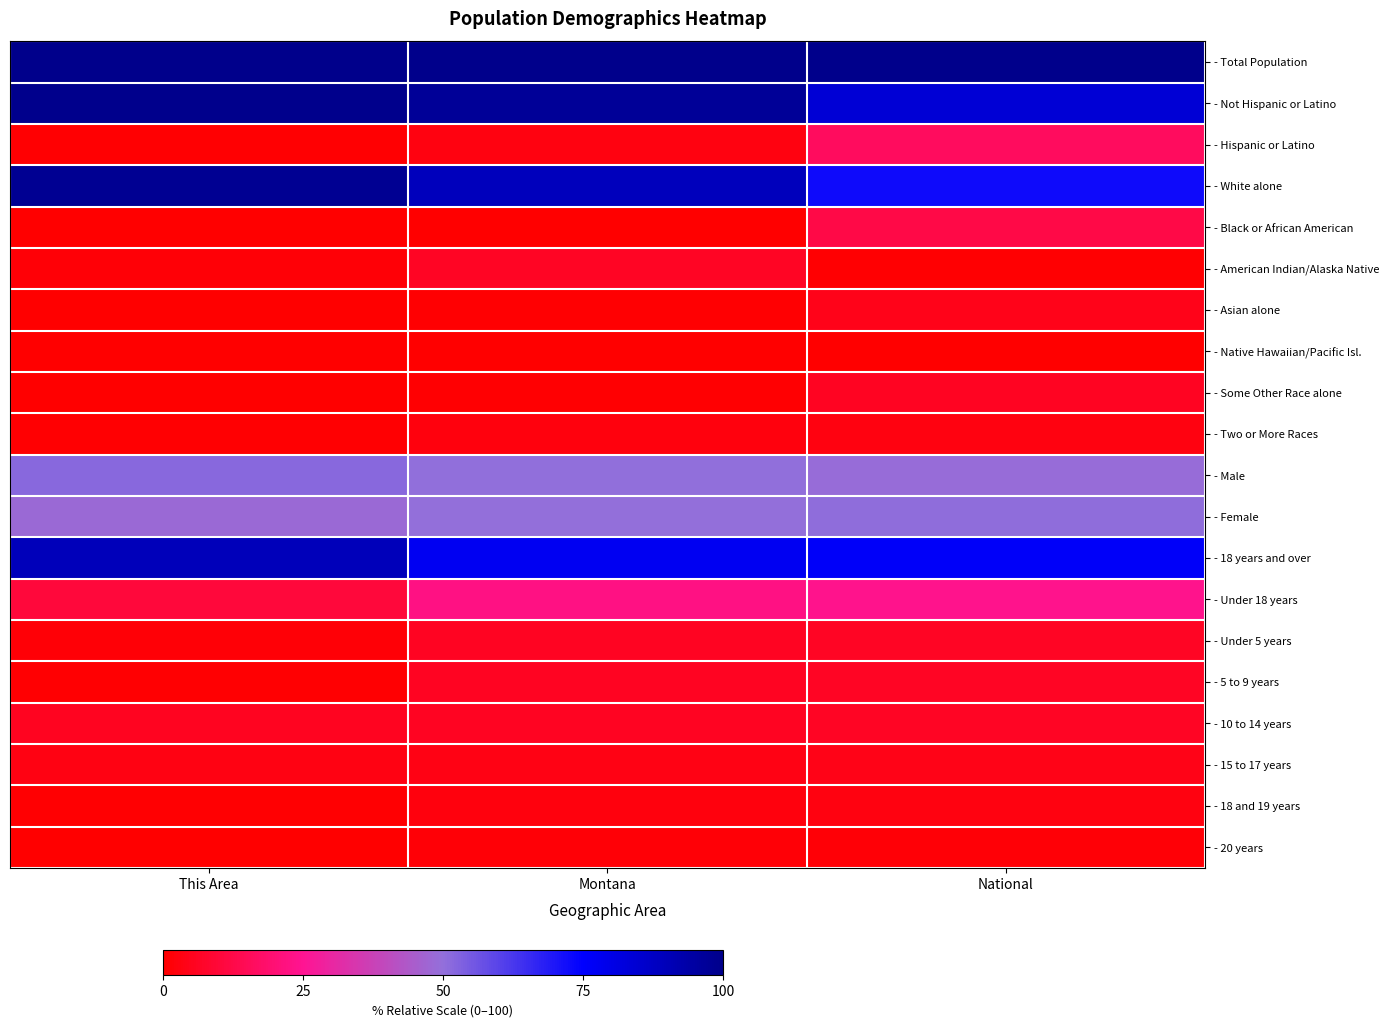

Reading left to right, what are all the values shown in this chart?

- Total Population: This Area=100.0	Montana=100.0	National=100.0
- Not Hispanic or Latino: This Area=99.6	Montana=97.1	National=83.6
- Hispanic or Latino: This Area=0.4	Montana=2.8	National=16.2
- White alone: This Area=98.4	Montana=89.4	National=72.4
- Black or African American: This Area=0.0	Montana=0.3	National=12.5
- American Indian/Alaska Native: This Area=1.2	Montana=6.3	National=0.8
- Asian alone: This Area=0.0	Montana=0.6	National=4.6
- Native Hawaiian/Pacific Isl.: This Area=0.0	Montana=0.0	National=0.0
- Some Other Race alone: This Area=0.0	Montana=0.5	National=6.0
- Two or More Races: This Area=0.4	Montana=2.5	National=2.7
- Male: This Area=51.8	Montana=50.2	National=49.1
- Female: This Area=48.2	Montana=49.8	National=50.8
- 18 years and over: This Area=89.7	Montana=77.4	National=75.9
- Under 18 years: This Area=10.3	Montana=22.5	National=23.9
- Under 5 years: This Area=1.2	Montana=6.2	National=6.4
- 5 to 9 years: This Area=0.4	Montana=6.1	National=6.4
- 10 to 14 years: This Area=5.5	Montana=6.1	National=6.5
- 15 to 17 years: This Area=3.2	Montana=3.9	National=4.0
- 18 and 19 years: This Area=0.4	Montana=2.7	National=2.8
- 20 years: This Area=0.0	Montana=1.3	National=1.3